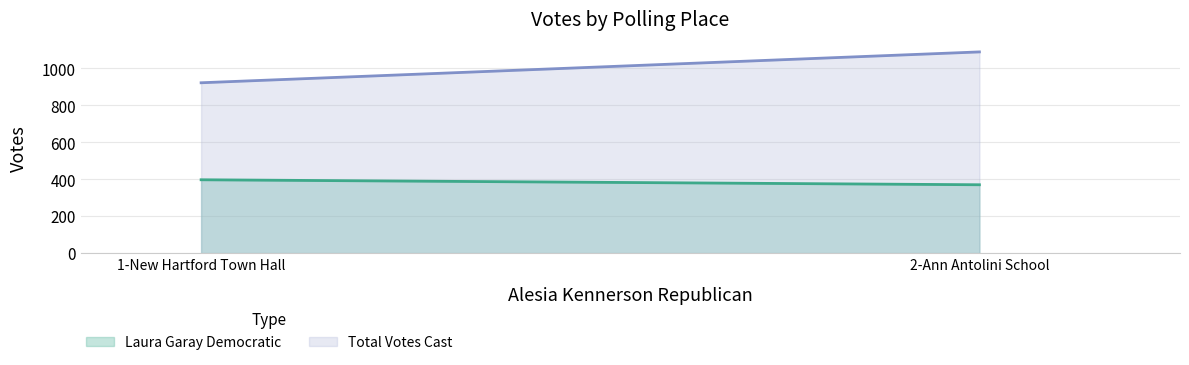

List the series in order of their overall mean, highest first.

Total Votes Cast, Laura Garay Democratic